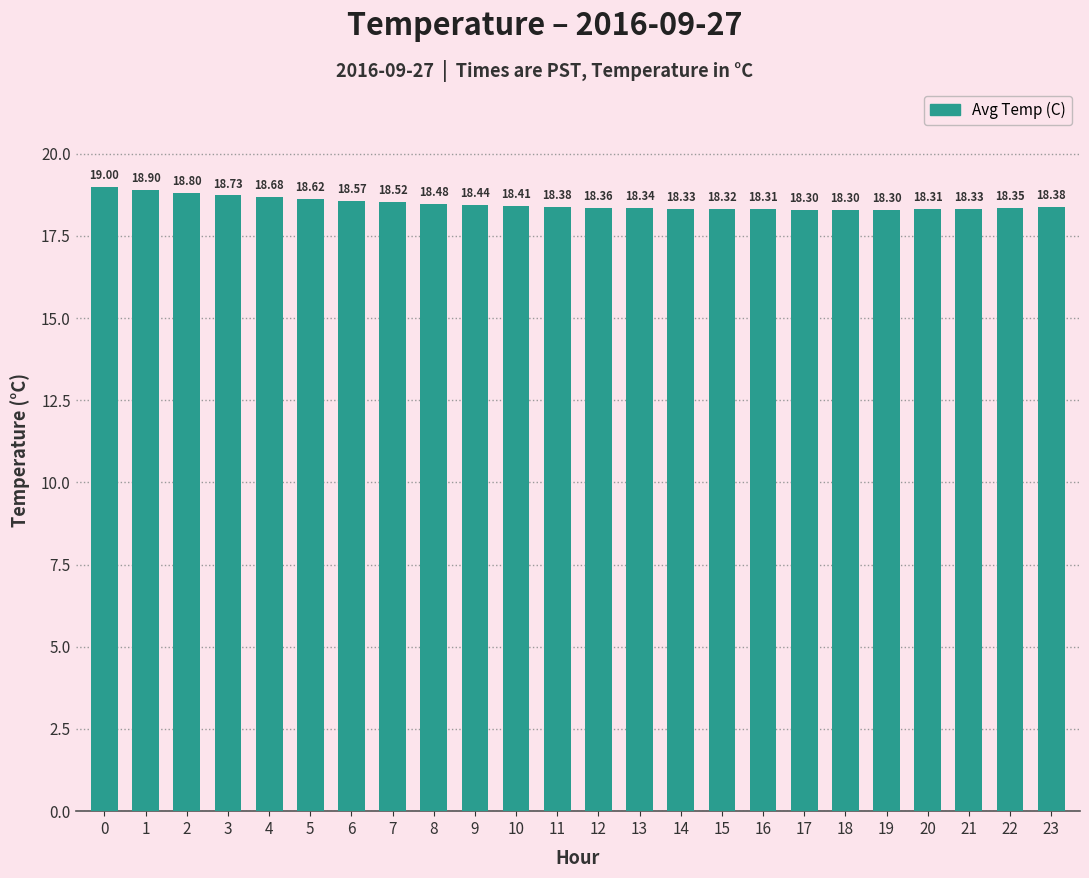

Reading right to left, transcribe all the data shown in this chart.

18.4	18.4	18.3	18.3	18.3	18.3	18.3	18.3	18.3	18.3	18.3	18.4	18.4	18.4	18.4	18.5	18.5	18.6	18.6	18.7	18.7	18.8	18.9	19.0